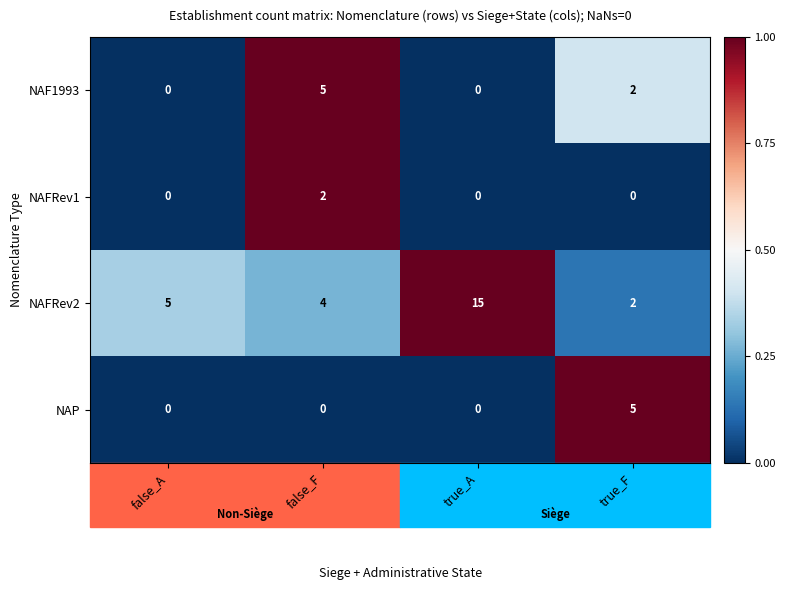

At false_F, list the series in order from largest to smallest.

NAF1993, NAFRev2, NAFRev1, NAP